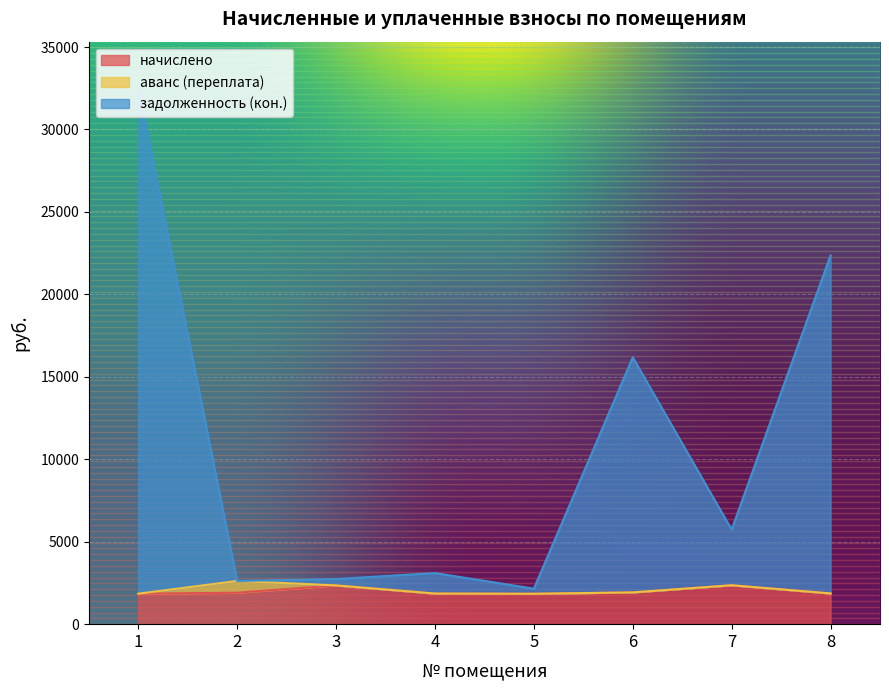

What is the maximum value for начислено?

2359.6